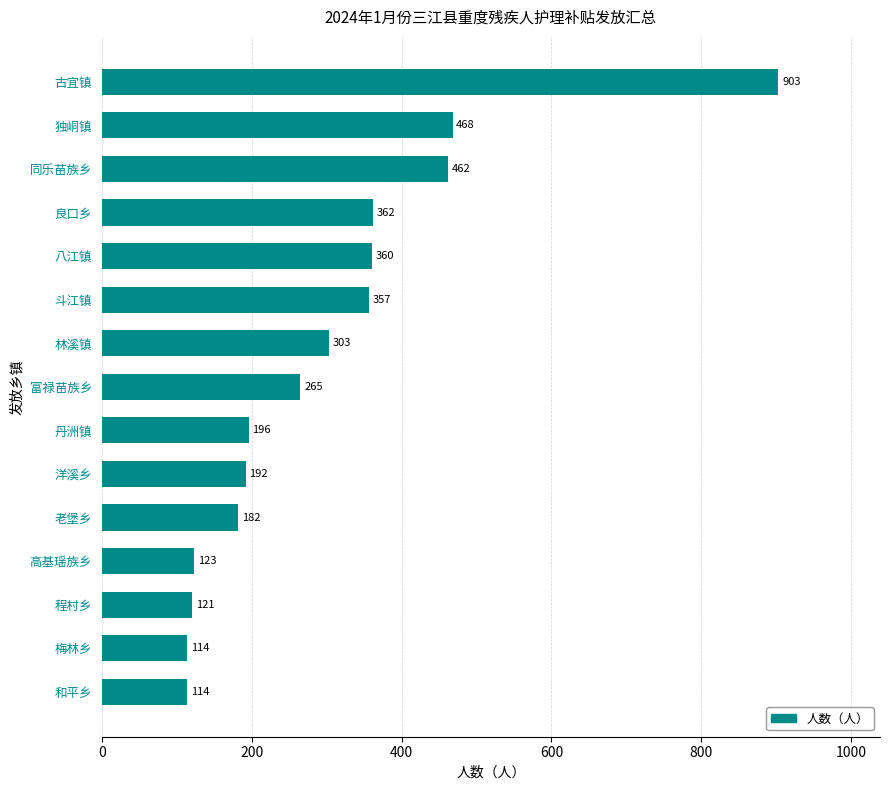

Is it true that the value at 程村乡 is 193?

False